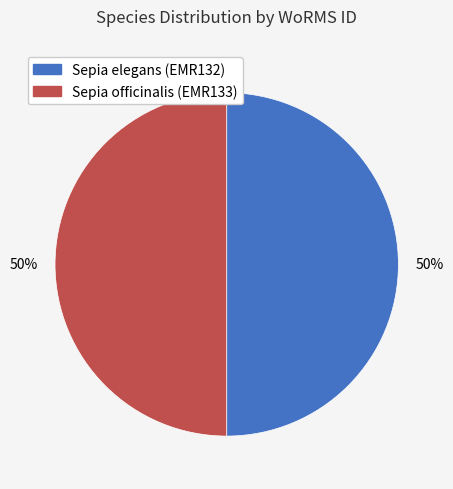

Count the number of slices in the pie.

2